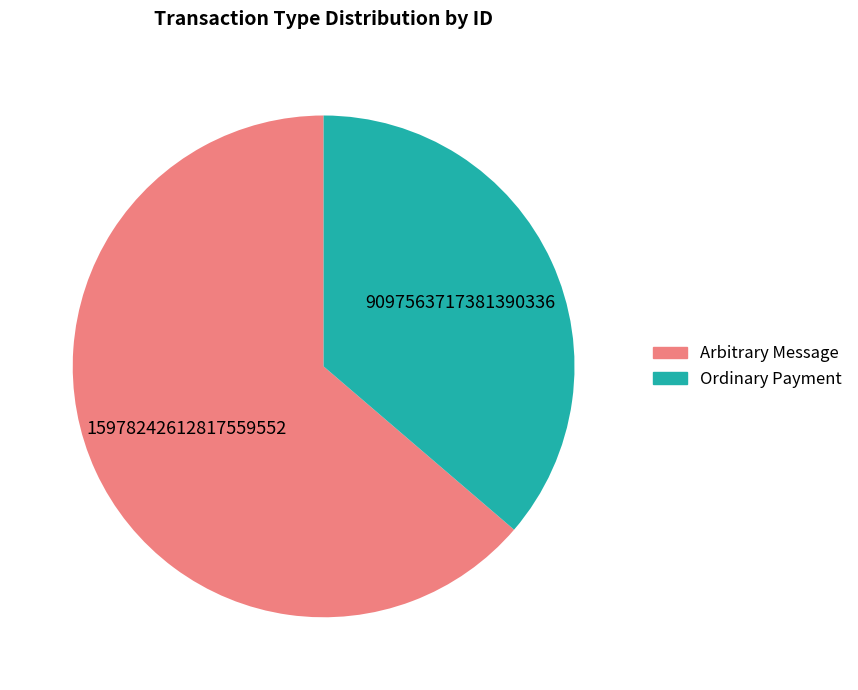

Is Ordinary Payment the majority of the pie?

No